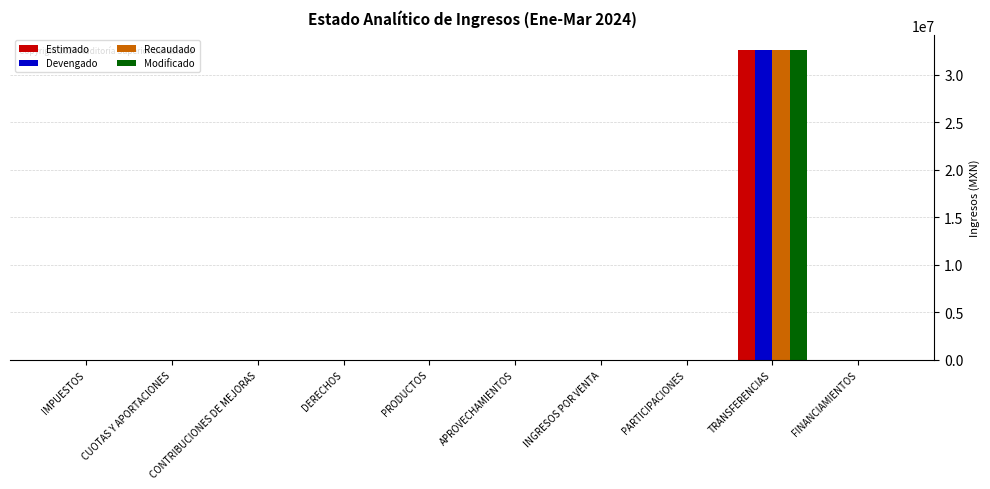

True or false: Estimado has a value of 22771055.5 at CUOTAS Y APORTACIONES.

False